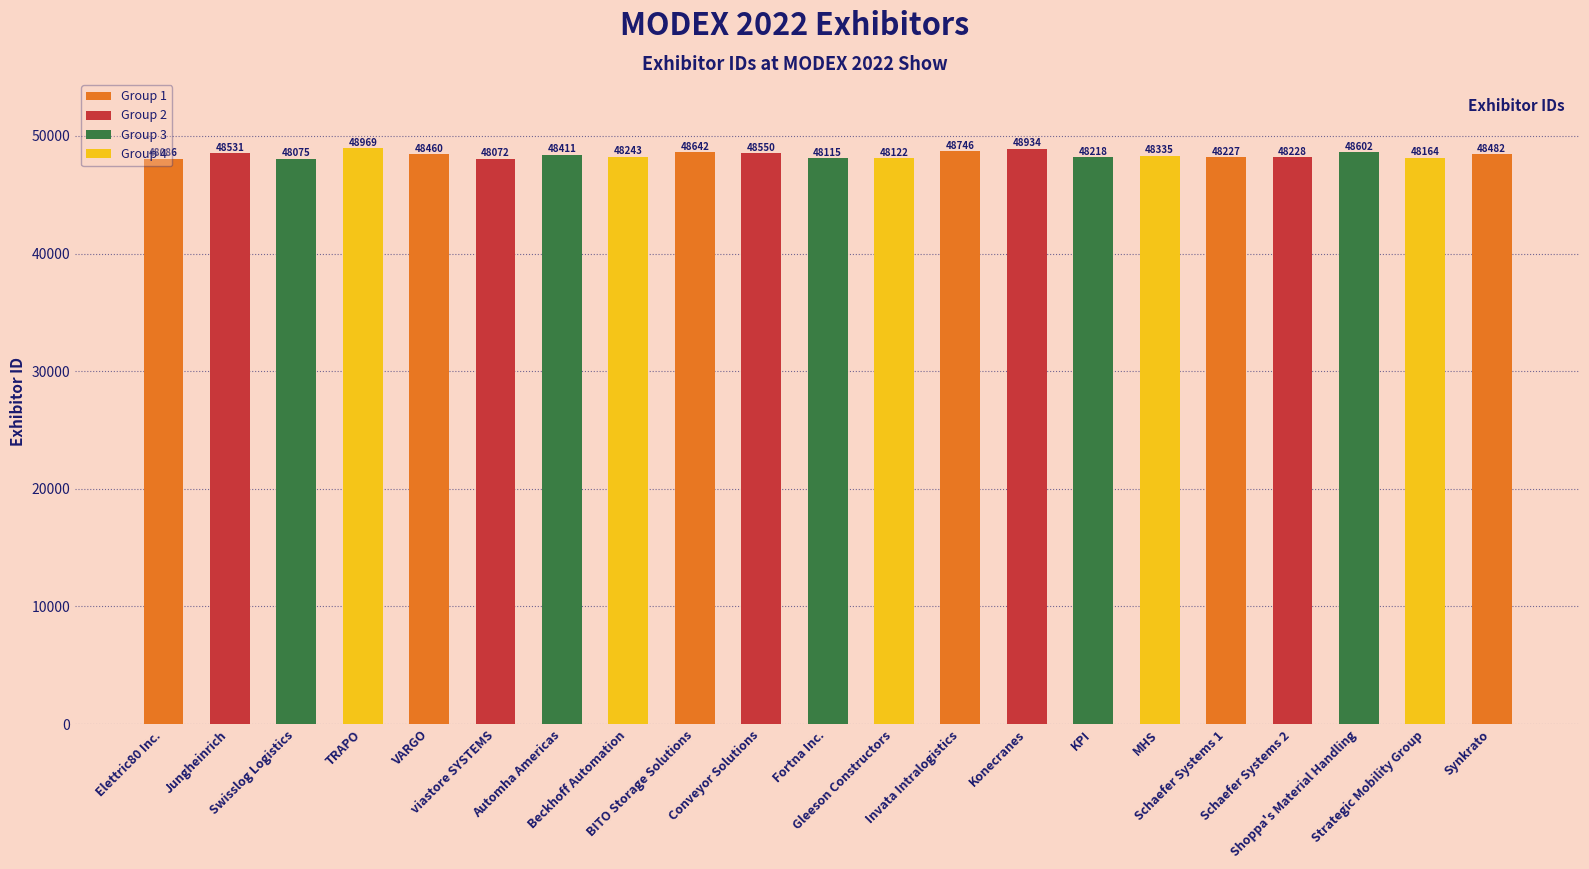

Approximately how many times larger is the value at Schaefer Systems 1 compared to BITO Storage Solutions?

1.0